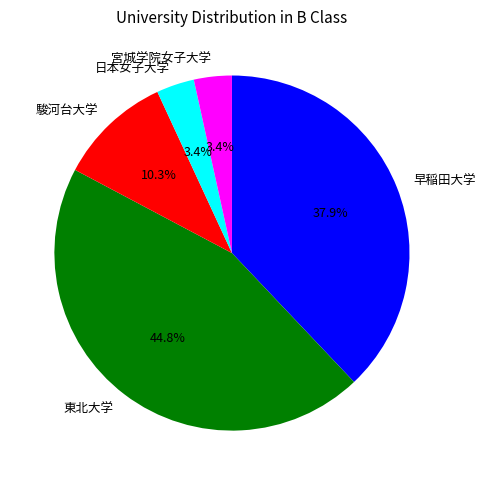

What is the ratio of the value at 東北大学 to the value at 駿河台大学?

4.3